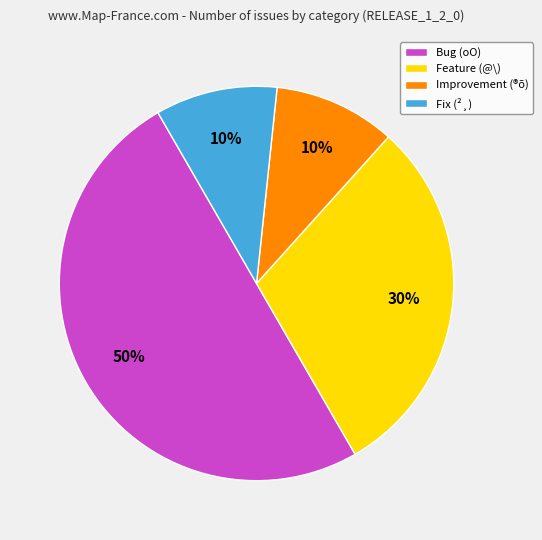

Is Fix (²¸) the majority of the pie?

No